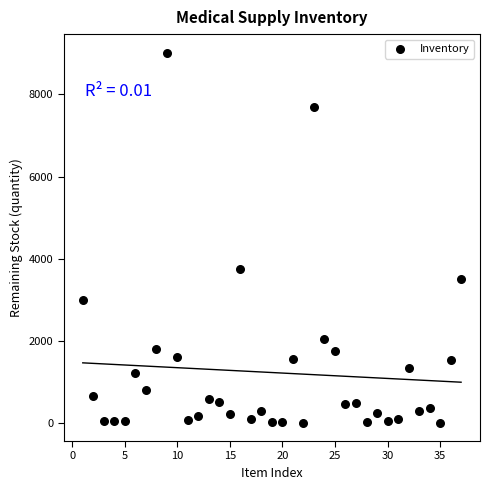

What Y value in the scatter plot is closest to 4515?

3750